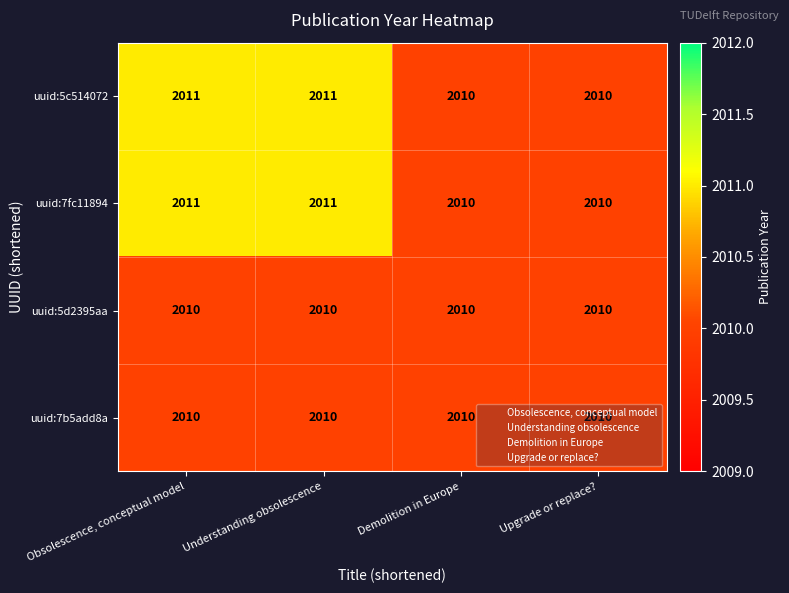

What is the lowest value of the uuid:5c514072 series?

2010